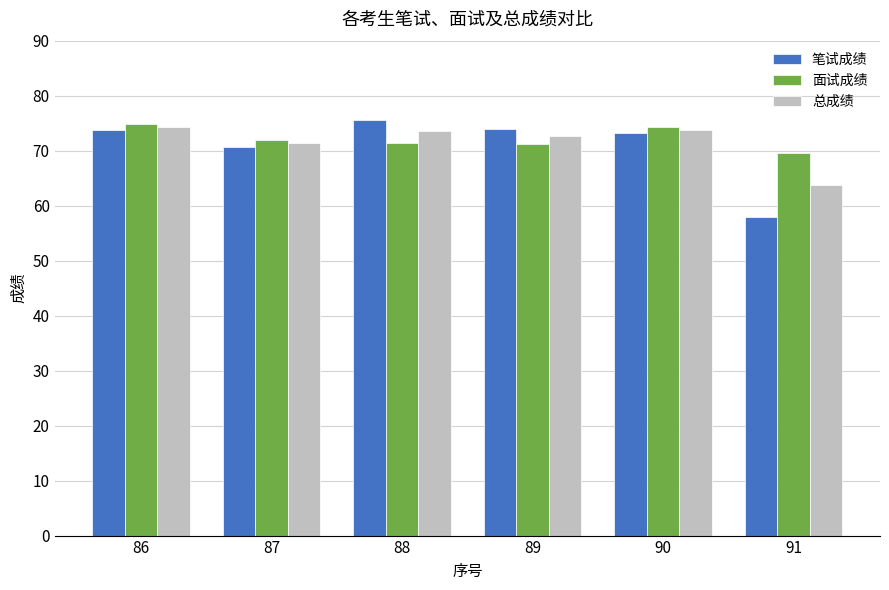

What is the value of the 笔试成绩 bar at the 5th from the left?

73.2